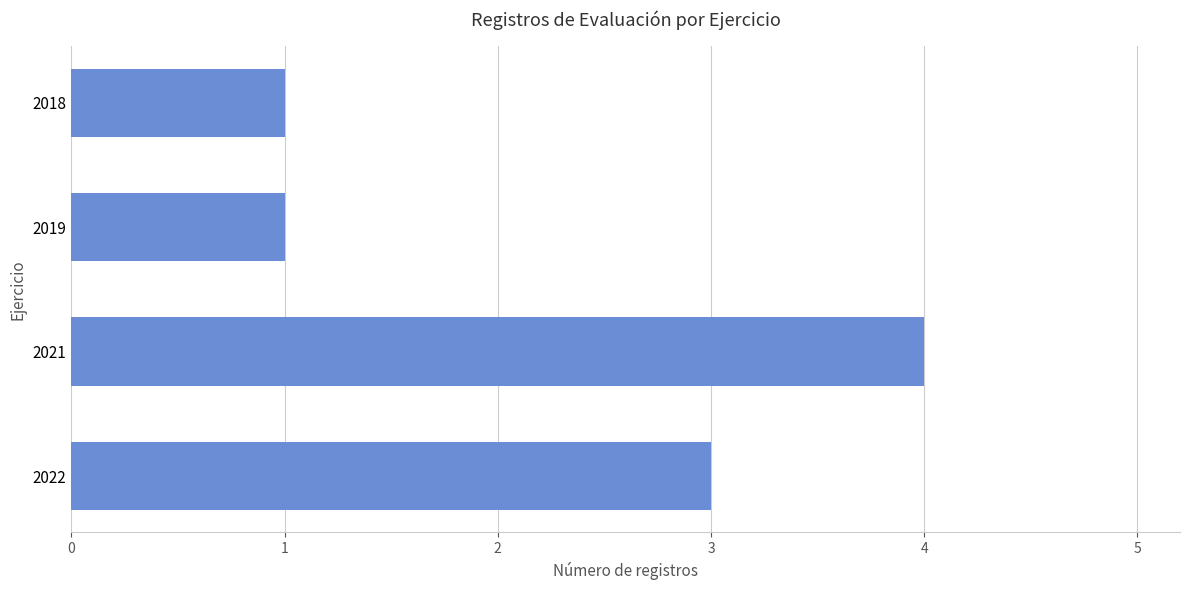

Which has a higher value, 2018 or 2021?

2021